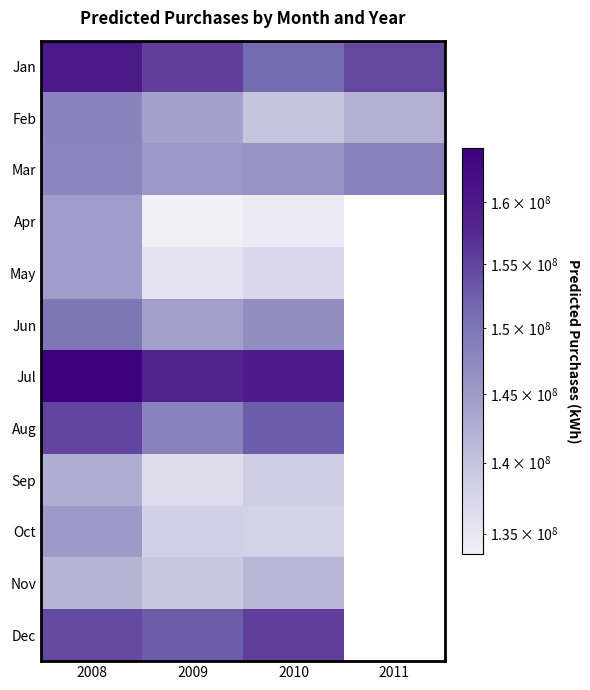

The value of Feb at 2008 is 148086528.1. True or false?

True